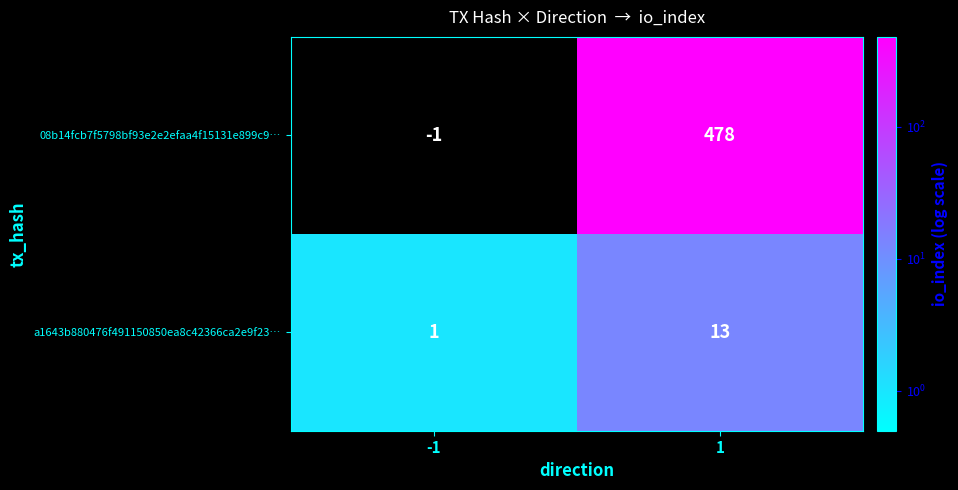

What is the approximate value of 08b14fcb7f5798bf93e2e2efaa4f15131e899c9… at 1, to the nearest 10?

480